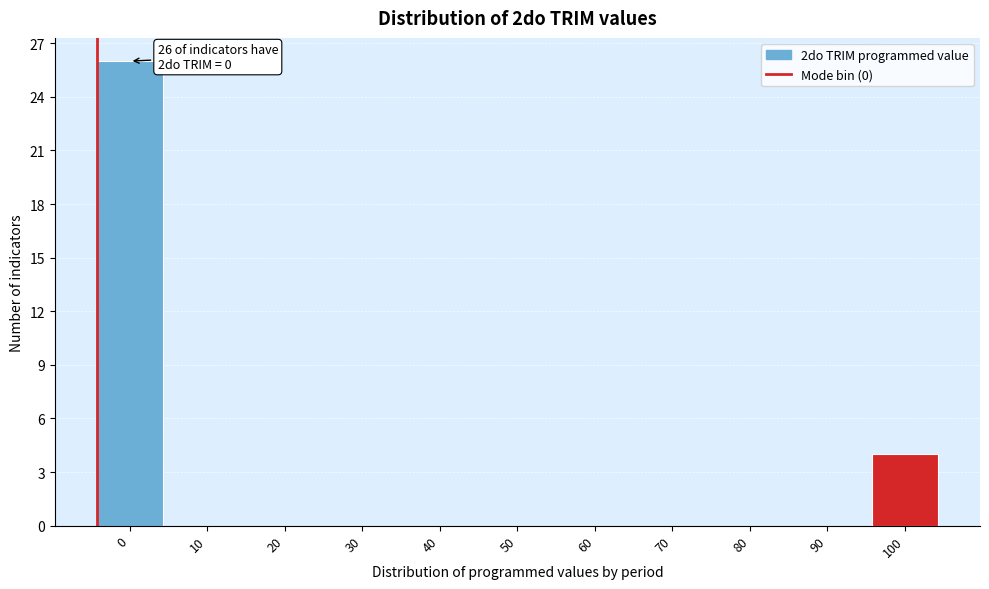

Reading left to right, what are all the values shown in this chart?

0=26	10=0	20=0	30=0	40=0	50=0	60=0	70=0	80=0	90=0	100=4